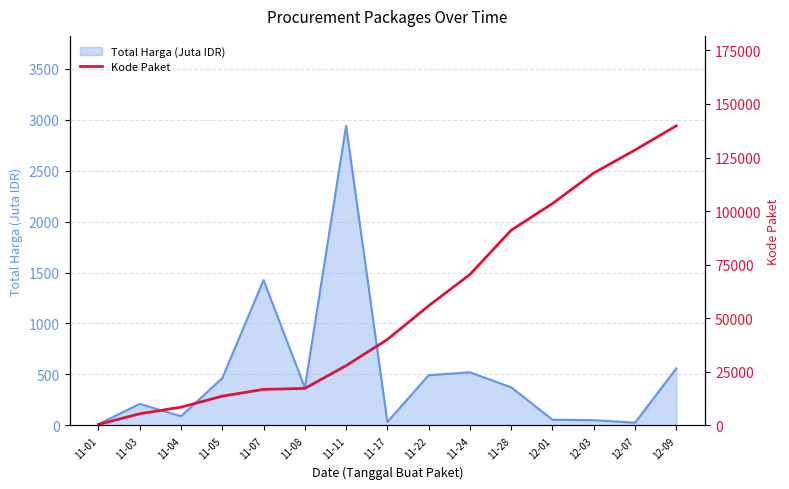

What is the greatest value displayed?

139817